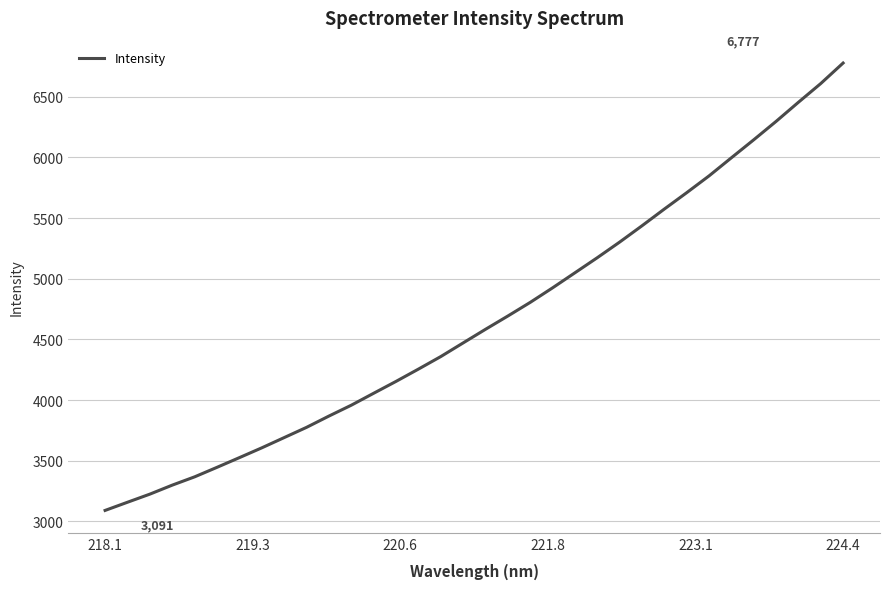

What is the smallest value displayed?

3091.2